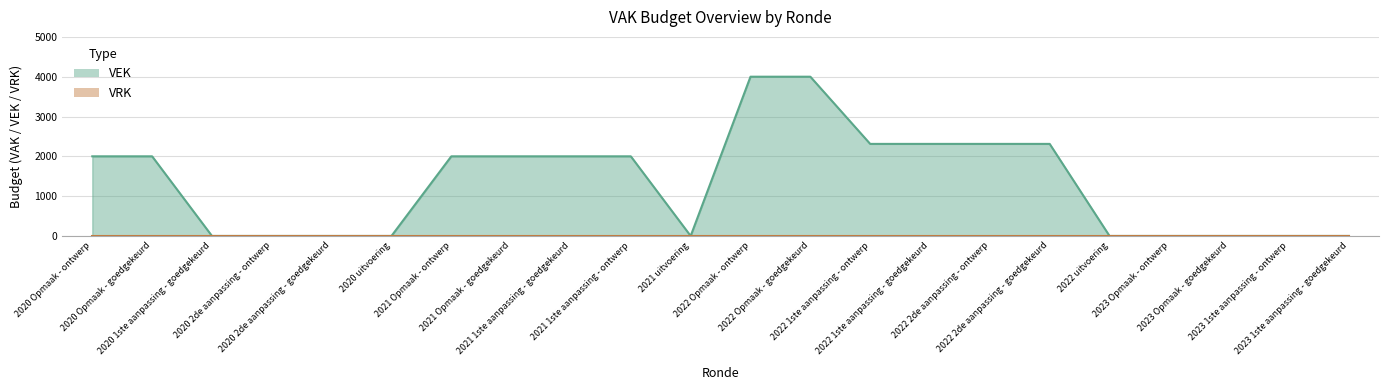

The chart shows a value of 1747 at 2021 uitvoering. True or false?

False